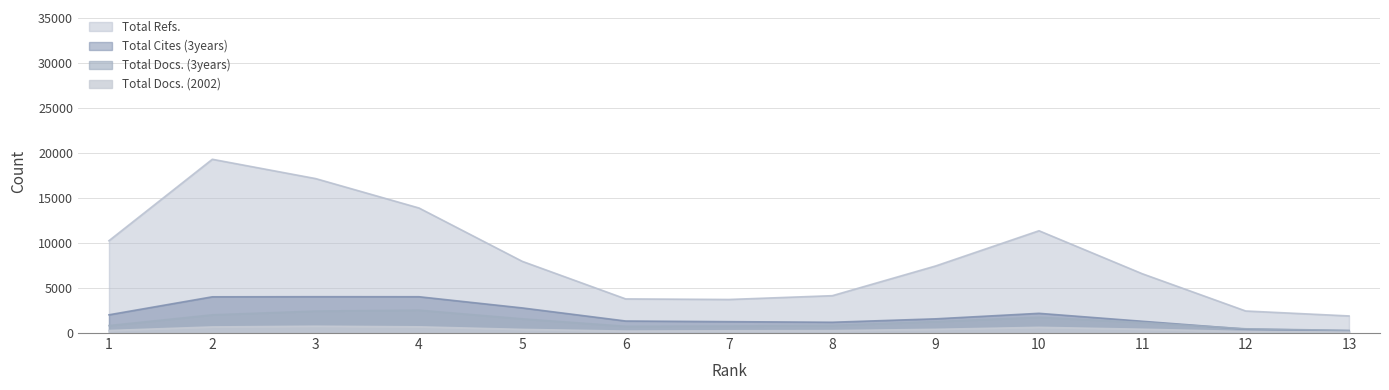

Which series has the widest spread of values?

Total Refs.